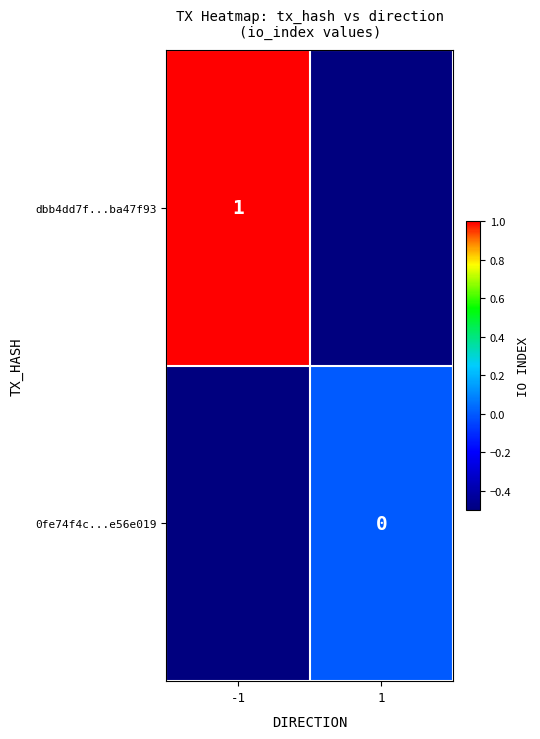

Is the value of dbb4dd7f...ba47f93 at -1 greater than the value of 0fe74f4c...e56e019 at 1?

Yes